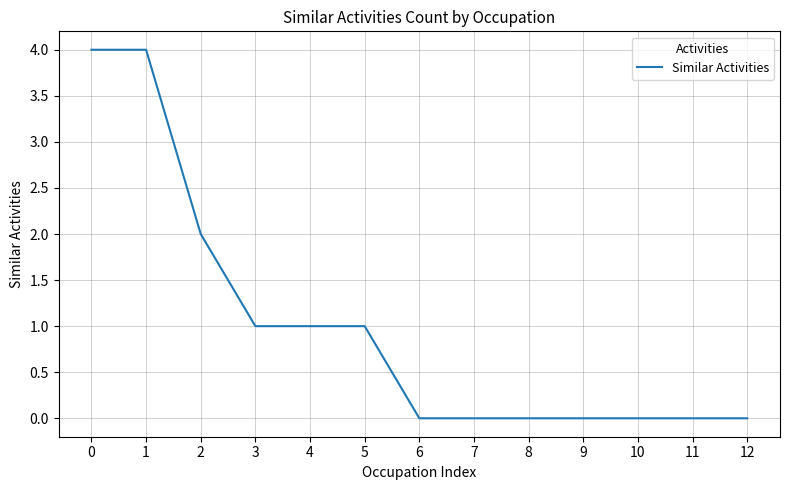

What is the difference between the maximum and minimum values?

4